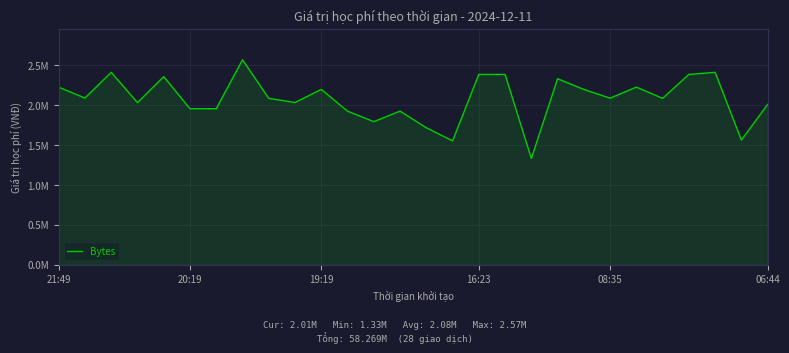

Does the chart have visible grid lines?

Yes